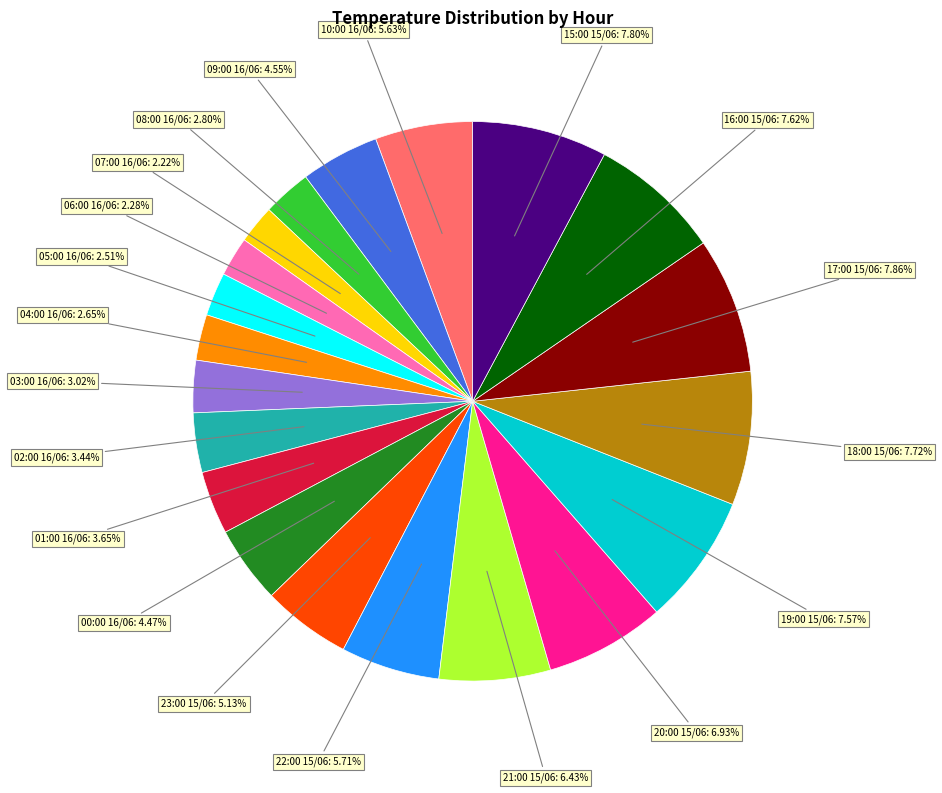

To the nearest percent, what percentage of the pie is 19:00 15/06?

8%